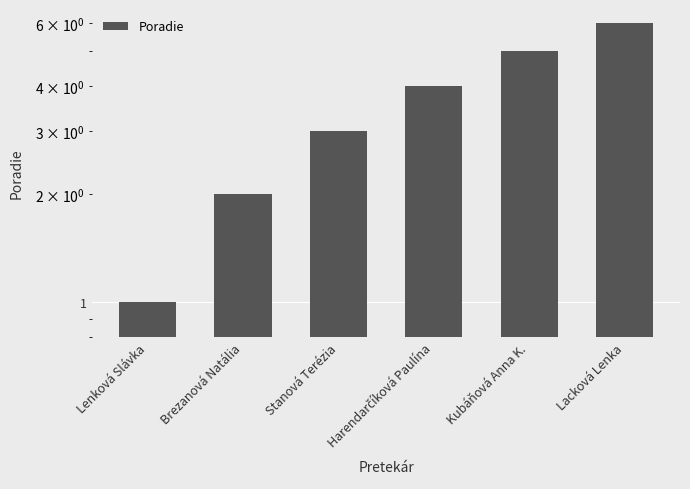

How many data points are above 4?

2